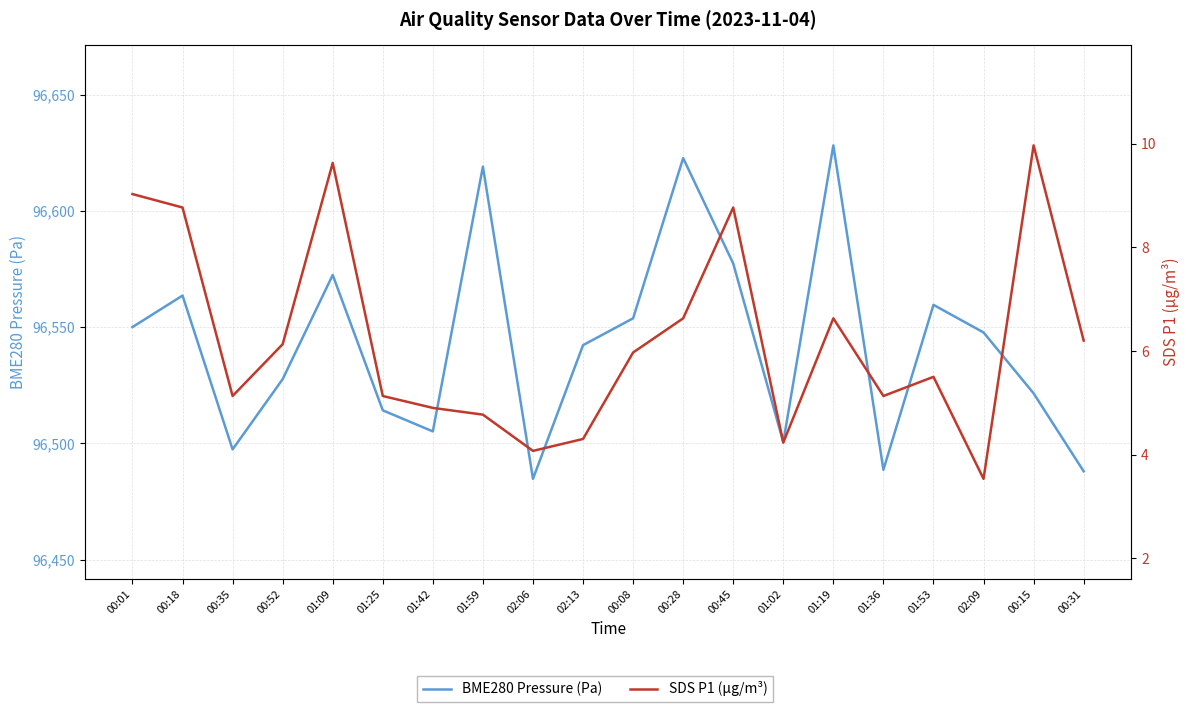

What are all the series names shown in the legend?

BME280 Pressure (Pa), SDS P1 (µg/m³)